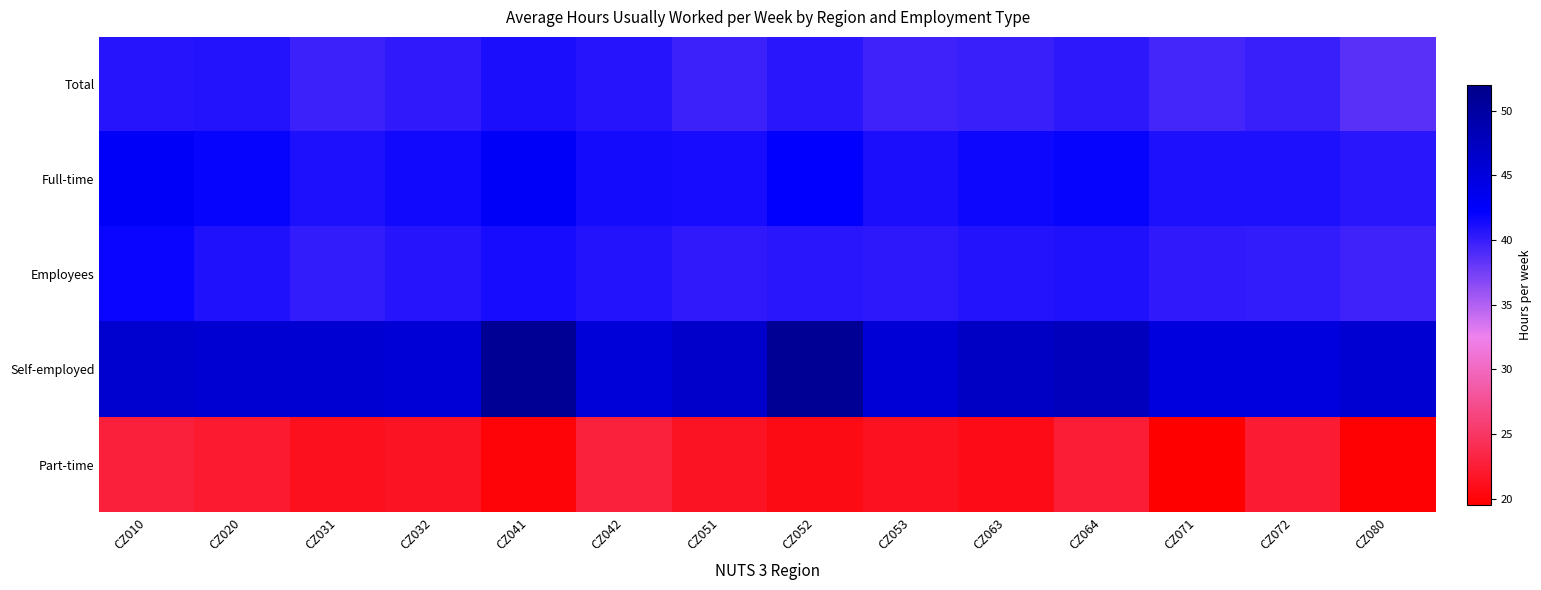

At which category is the sum across all series the highest?

CZ041